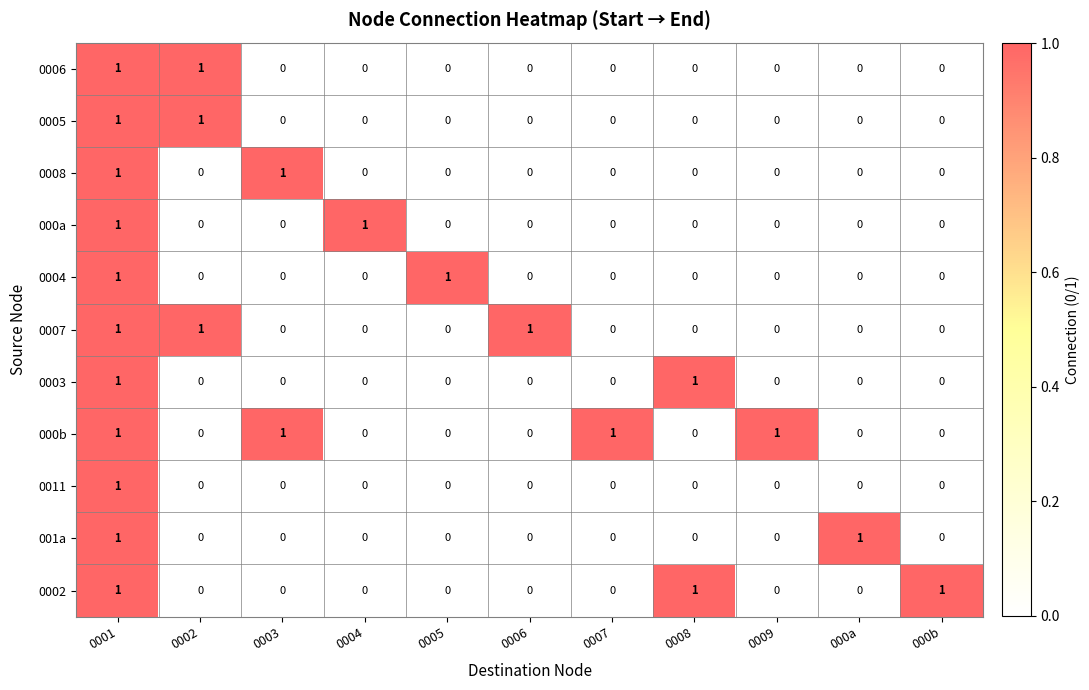

The value of 0005 at 0009 is 0. True or false?

True